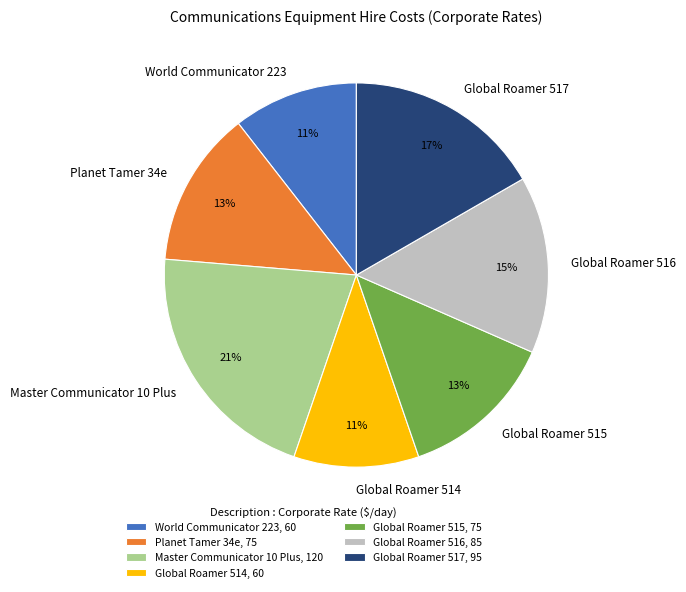

Which slice is the largest?

Master Communicator 10 Plus